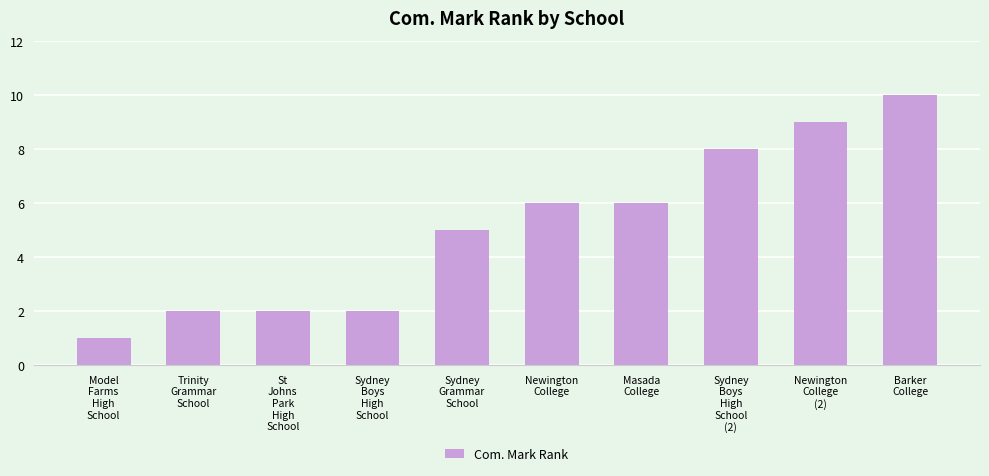

At which label is the value closest to 5?

Sydney
Grammar
School